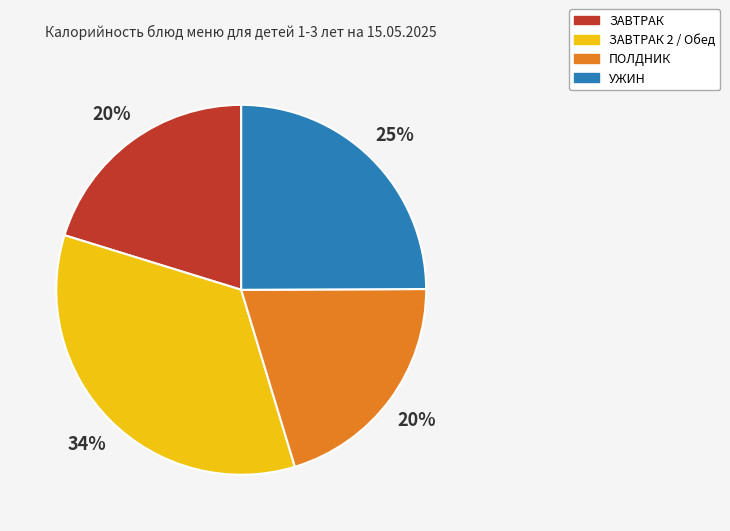

Is there a majority slice in this chart?

No